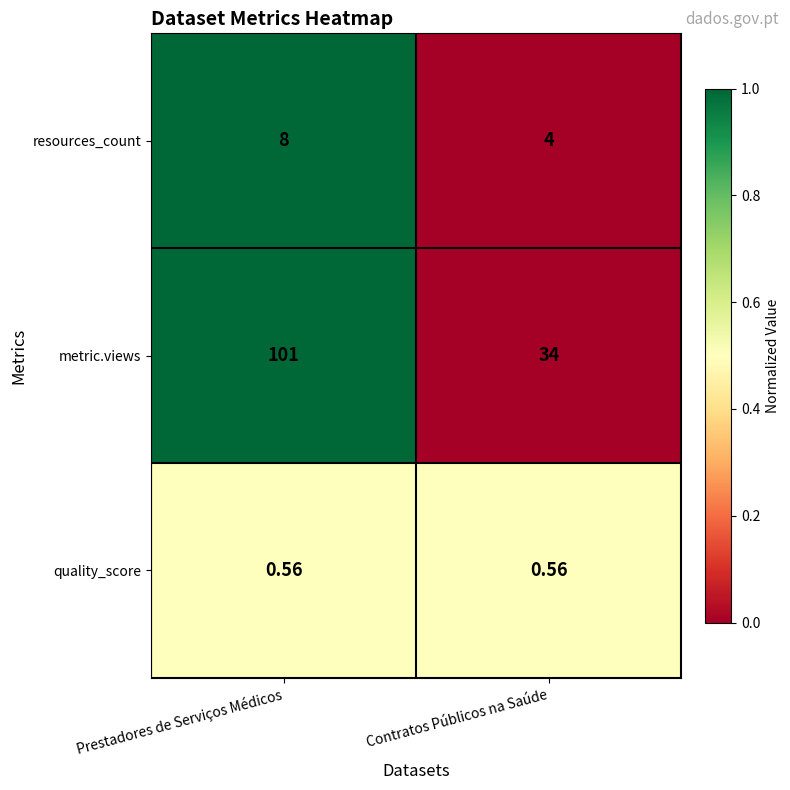

Which series has the widest spread of values?

metric.views